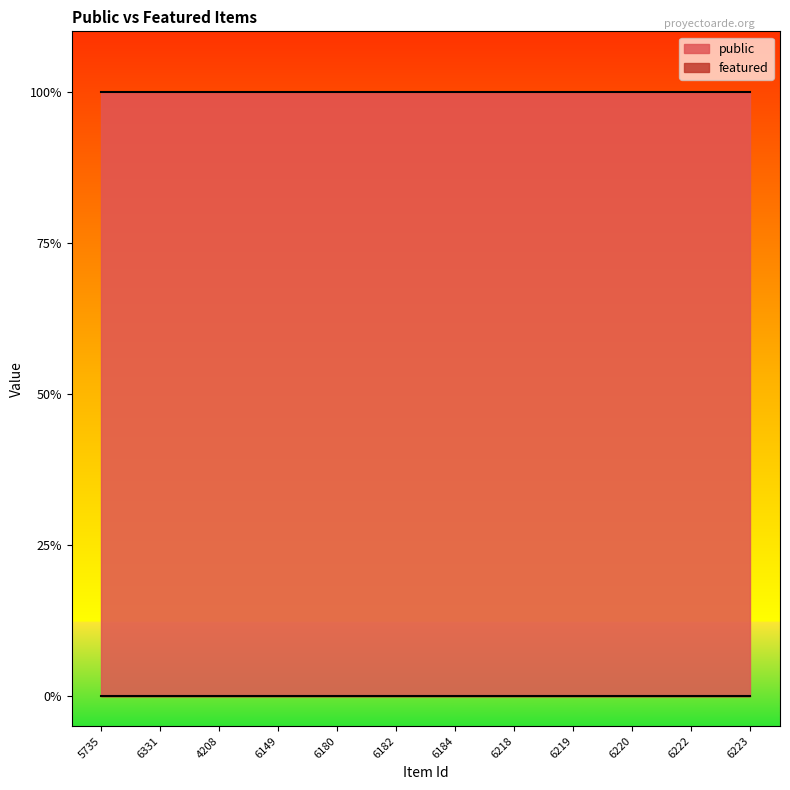

True or false: featured has more than 0 points higher than both neighbors.

False